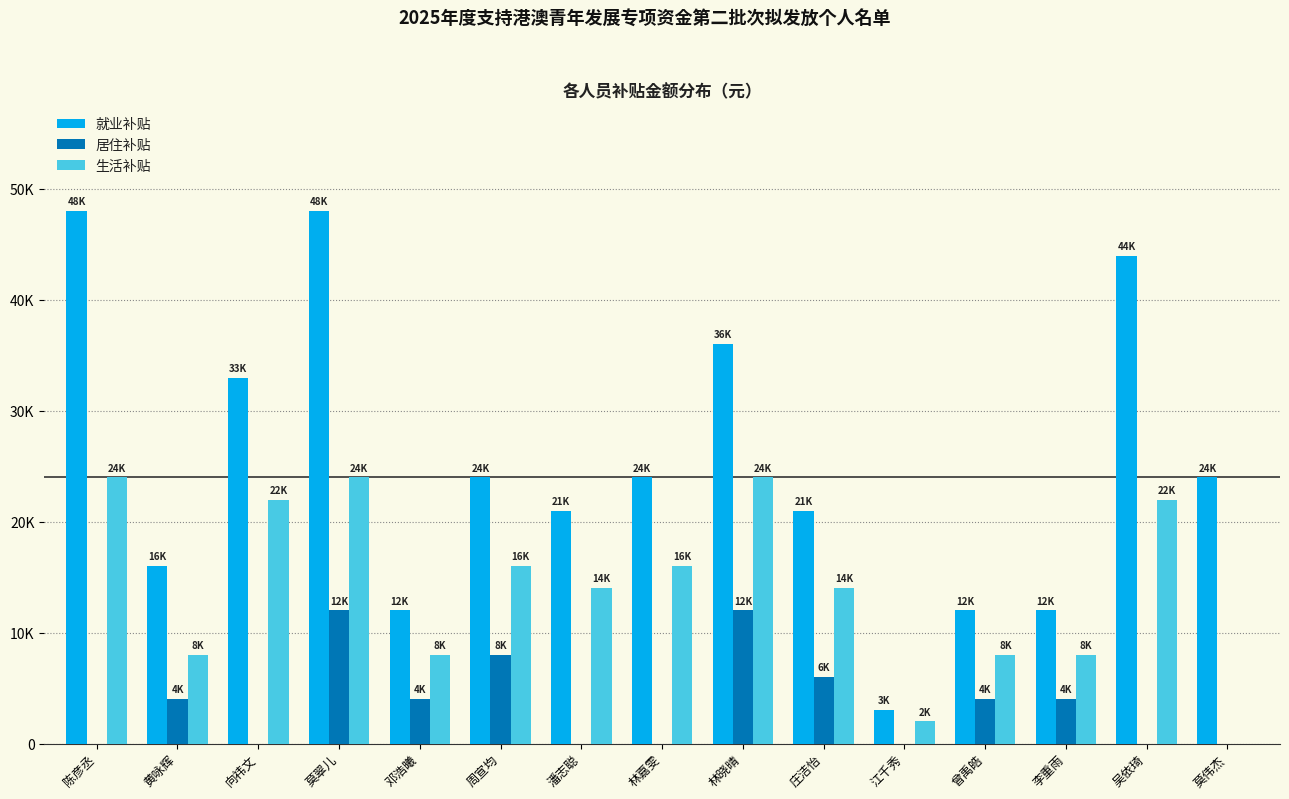

Is it true that 生活补贴 equals 16000 at 林嘉雯?

True